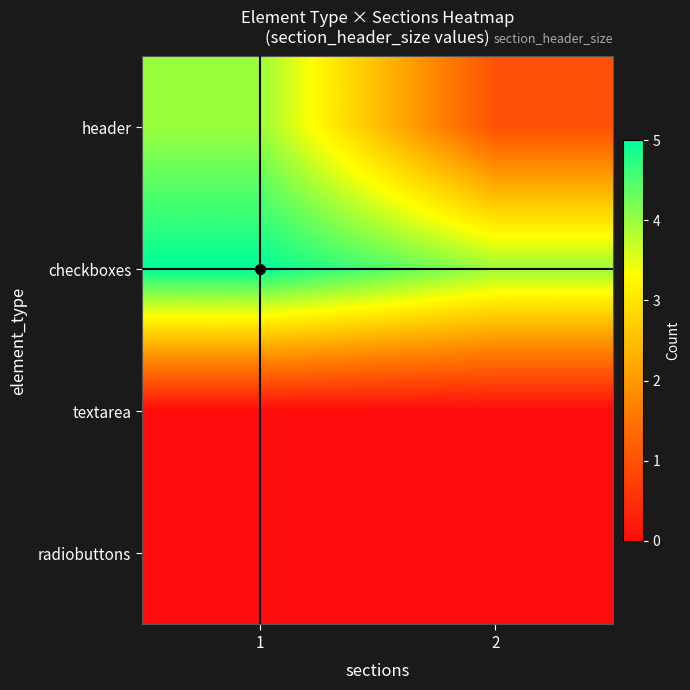

At which category is the sum across all series the highest?

1